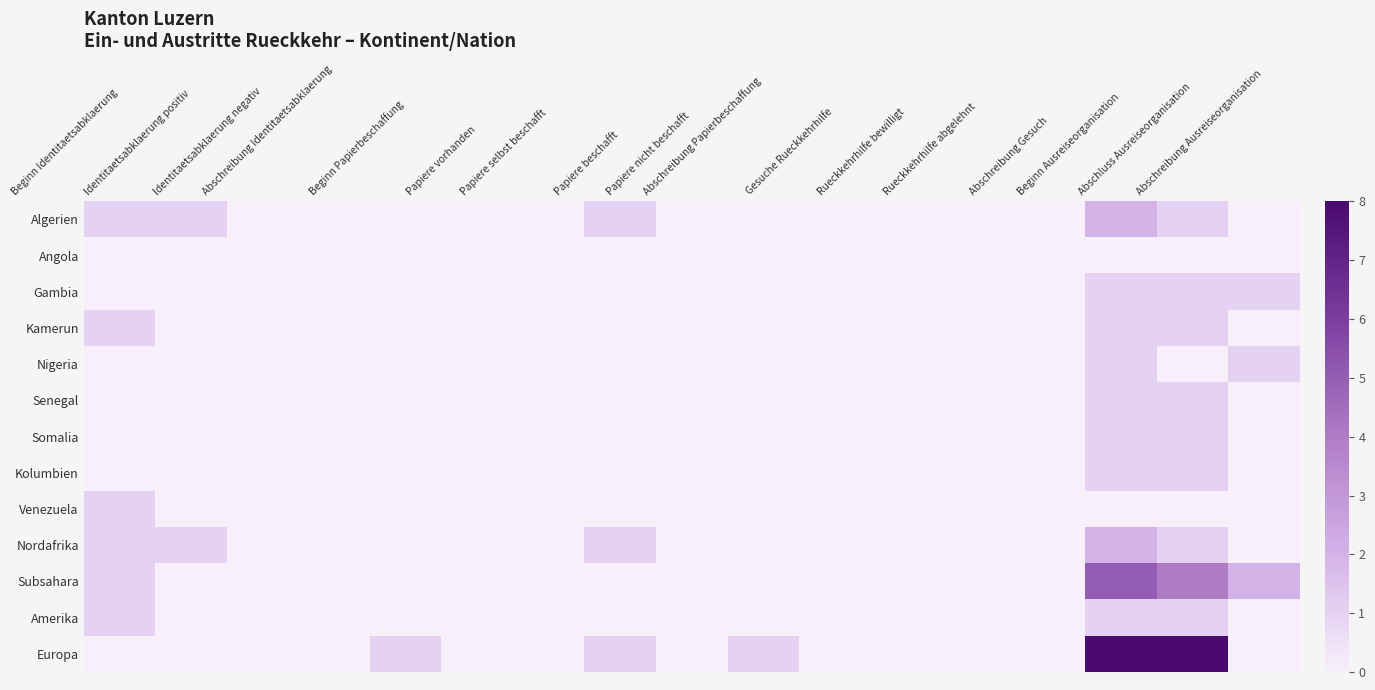

Reading right to left, list all the values displayed in this chart.

Algerien: Abschreibung Ausreiseorganisation=0	Abschluss Ausreiseorganisation=1	Beginn Ausreiseorganisation=2	Abschreibung Gesuch=0	Rueckkehrhilfe abgelehnt=0	Rueckkehrhilfe bewilligt=0	Gesuche Rueckkehrhilfe=0	Abschreibung Papierbeschaffung=0	Papiere nicht beschafft=0	Papiere beschafft=1	Papiere selbst beschafft=0	Papiere vorhanden=0	Beginn Papierbeschaffung=0	Abschreibung Identitaetsabklaerung=0	Identitaetsabklaerung negativ=0	Identitaetsabklaerung positiv=1	Beginn Identitaetsabklaerung=1
Angola: Abschreibung Ausreiseorganisation=0	Abschluss Ausreiseorganisation=0	Beginn Ausreiseorganisation=0	Abschreibung Gesuch=0	Rueckkehrhilfe abgelehnt=0	Rueckkehrhilfe bewilligt=0	Gesuche Rueckkehrhilfe=0	Abschreibung Papierbeschaffung=0	Papiere nicht beschafft=0	Papiere beschafft=0	Papiere selbst beschafft=0	Papiere vorhanden=0	Beginn Papierbeschaffung=0	Abschreibung Identitaetsabklaerung=0	Identitaetsabklaerung negativ=0	Identitaetsabklaerung positiv=0	Beginn Identitaetsabklaerung=0
Gambia: Abschreibung Ausreiseorganisation=1	Abschluss Ausreiseorganisation=1	Beginn Ausreiseorganisation=1	Abschreibung Gesuch=0	Rueckkehrhilfe abgelehnt=0	Rueckkehrhilfe bewilligt=0	Gesuche Rueckkehrhilfe=0	Abschreibung Papierbeschaffung=0	Papiere nicht beschafft=0	Papiere beschafft=0	Papiere selbst beschafft=0	Papiere vorhanden=0	Beginn Papierbeschaffung=0	Abschreibung Identitaetsabklaerung=0	Identitaetsabklaerung negativ=0	Identitaetsabklaerung positiv=0	Beginn Identitaetsabklaerung=0
Kamerun: Abschreibung Ausreiseorganisation=0	Abschluss Ausreiseorganisation=1	Beginn Ausreiseorganisation=1	Abschreibung Gesuch=0	Rueckkehrhilfe abgelehnt=0	Rueckkehrhilfe bewilligt=0	Gesuche Rueckkehrhilfe=0	Abschreibung Papierbeschaffung=0	Papiere nicht beschafft=0	Papiere beschafft=0	Papiere selbst beschafft=0	Papiere vorhanden=0	Beginn Papierbeschaffung=0	Abschreibung Identitaetsabklaerung=0	Identitaetsabklaerung negativ=0	Identitaetsabklaerung positiv=0	Beginn Identitaetsabklaerung=1
Nigeria: Abschreibung Ausreiseorganisation=1	Abschluss Ausreiseorganisation=0	Beginn Ausreiseorganisation=1	Abschreibung Gesuch=0	Rueckkehrhilfe abgelehnt=0	Rueckkehrhilfe bewilligt=0	Gesuche Rueckkehrhilfe=0	Abschreibung Papierbeschaffung=0	Papiere nicht beschafft=0	Papiere beschafft=0	Papiere selbst beschafft=0	Papiere vorhanden=0	Beginn Papierbeschaffung=0	Abschreibung Identitaetsabklaerung=0	Identitaetsabklaerung negativ=0	Identitaetsabklaerung positiv=0	Beginn Identitaetsabklaerung=0
Senegal: Abschreibung Ausreiseorganisation=0	Abschluss Ausreiseorganisation=1	Beginn Ausreiseorganisation=1	Abschreibung Gesuch=0	Rueckkehrhilfe abgelehnt=0	Rueckkehrhilfe bewilligt=0	Gesuche Rueckkehrhilfe=0	Abschreibung Papierbeschaffung=0	Papiere nicht beschafft=0	Papiere beschafft=0	Papiere selbst beschafft=0	Papiere vorhanden=0	Beginn Papierbeschaffung=0	Abschreibung Identitaetsabklaerung=0	Identitaetsabklaerung negativ=0	Identitaetsabklaerung positiv=0	Beginn Identitaetsabklaerung=0
Somalia: Abschreibung Ausreiseorganisation=0	Abschluss Ausreiseorganisation=1	Beginn Ausreiseorganisation=1	Abschreibung Gesuch=0	Rueckkehrhilfe abgelehnt=0	Rueckkehrhilfe bewilligt=0	Gesuche Rueckkehrhilfe=0	Abschreibung Papierbeschaffung=0	Papiere nicht beschafft=0	Papiere beschafft=0	Papiere selbst beschafft=0	Papiere vorhanden=0	Beginn Papierbeschaffung=0	Abschreibung Identitaetsabklaerung=0	Identitaetsabklaerung negativ=0	Identitaetsabklaerung positiv=0	Beginn Identitaetsabklaerung=0
Kolumbien: Abschreibung Ausreiseorganisation=0	Abschluss Ausreiseorganisation=1	Beginn Ausreiseorganisation=1	Abschreibung Gesuch=0	Rueckkehrhilfe abgelehnt=0	Rueckkehrhilfe bewilligt=0	Gesuche Rueckkehrhilfe=0	Abschreibung Papierbeschaffung=0	Papiere nicht beschafft=0	Papiere beschafft=0	Papiere selbst beschafft=0	Papiere vorhanden=0	Beginn Papierbeschaffung=0	Abschreibung Identitaetsabklaerung=0	Identitaetsabklaerung negativ=0	Identitaetsabklaerung positiv=0	Beginn Identitaetsabklaerung=0
Venezuela: Abschreibung Ausreiseorganisation=0	Abschluss Ausreiseorganisation=0	Beginn Ausreiseorganisation=0	Abschreibung Gesuch=0	Rueckkehrhilfe abgelehnt=0	Rueckkehrhilfe bewilligt=0	Gesuche Rueckkehrhilfe=0	Abschreibung Papierbeschaffung=0	Papiere nicht beschafft=0	Papiere beschafft=0	Papiere selbst beschafft=0	Papiere vorhanden=0	Beginn Papierbeschaffung=0	Abschreibung Identitaetsabklaerung=0	Identitaetsabklaerung negativ=0	Identitaetsabklaerung positiv=0	Beginn Identitaetsabklaerung=1
Nordafrika: Abschreibung Ausreiseorganisation=0	Abschluss Ausreiseorganisation=1	Beginn Ausreiseorganisation=2	Abschreibung Gesuch=0	Rueckkehrhilfe abgelehnt=0	Rueckkehrhilfe bewilligt=0	Gesuche Rueckkehrhilfe=0	Abschreibung Papierbeschaffung=0	Papiere nicht beschafft=0	Papiere beschafft=1	Papiere selbst beschafft=0	Papiere vorhanden=0	Beginn Papierbeschaffung=0	Abschreibung Identitaetsabklaerung=0	Identitaetsabklaerung negativ=0	Identitaetsabklaerung positiv=1	Beginn Identitaetsabklaerung=1
Subsahara: Abschreibung Ausreiseorganisation=2	Abschluss Ausreiseorganisation=4	Beginn Ausreiseorganisation=5	Abschreibung Gesuch=0	Rueckkehrhilfe abgelehnt=0	Rueckkehrhilfe bewilligt=0	Gesuche Rueckkehrhilfe=0	Abschreibung Papierbeschaffung=0	Papiere nicht beschafft=0	Papiere beschafft=0	Papiere selbst beschafft=0	Papiere vorhanden=0	Beginn Papierbeschaffung=0	Abschreibung Identitaetsabklaerung=0	Identitaetsabklaerung negativ=0	Identitaetsabklaerung positiv=0	Beginn Identitaetsabklaerung=1
Amerika: Abschreibung Ausreiseorganisation=0	Abschluss Ausreiseorganisation=1	Beginn Ausreiseorganisation=1	Abschreibung Gesuch=0	Rueckkehrhilfe abgelehnt=0	Rueckkehrhilfe bewilligt=0	Gesuche Rueckkehrhilfe=0	Abschreibung Papierbeschaffung=0	Papiere nicht beschafft=0	Papiere beschafft=0	Papiere selbst beschafft=0	Papiere vorhanden=0	Beginn Papierbeschaffung=0	Abschreibung Identitaetsabklaerung=0	Identitaetsabklaerung negativ=0	Identitaetsabklaerung positiv=0	Beginn Identitaetsabklaerung=1
Europa: Abschreibung Ausreiseorganisation=0	Abschluss Ausreiseorganisation=8	Beginn Ausreiseorganisation=8	Abschreibung Gesuch=0	Rueckkehrhilfe abgelehnt=0	Rueckkehrhilfe bewilligt=0	Gesuche Rueckkehrhilfe=0	Abschreibung Papierbeschaffung=1	Papiere nicht beschafft=0	Papiere beschafft=1	Papiere selbst beschafft=0	Papiere vorhanden=0	Beginn Papierbeschaffung=1	Abschreibung Identitaetsabklaerung=0	Identitaetsabklaerung negativ=0	Identitaetsabklaerung positiv=0	Beginn Identitaetsabklaerung=0